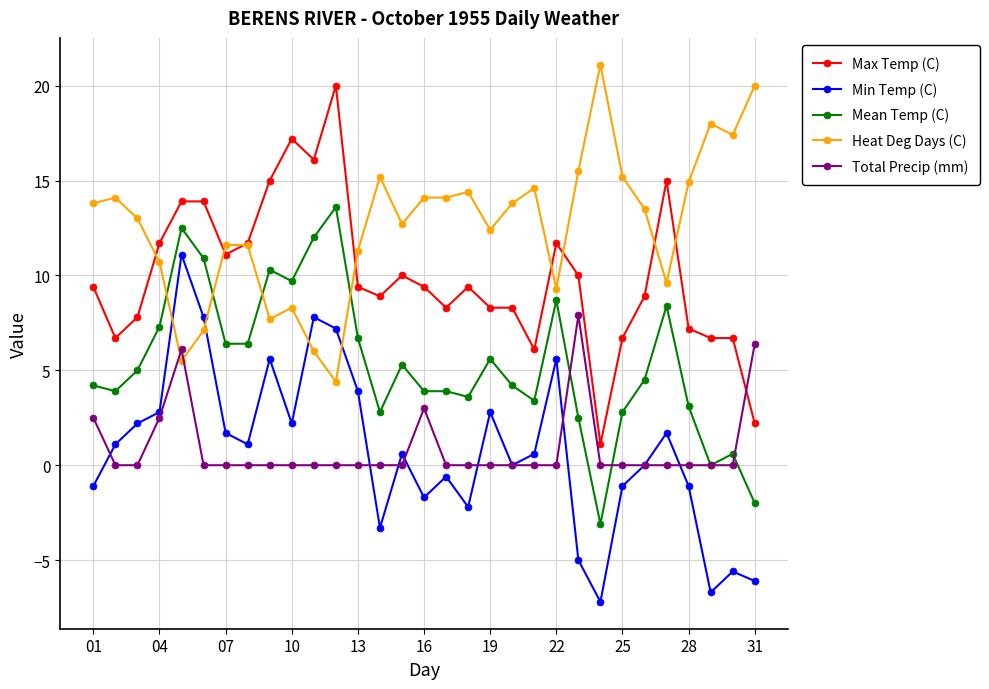

How many intersections are there between Total Precip (mm) and Heat Deg Days (C)?

2